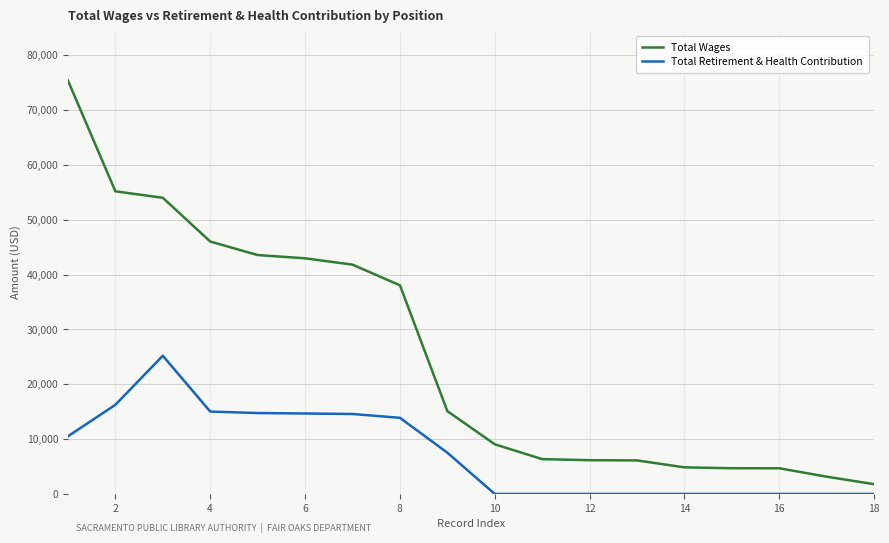

What is the highest value of the Total Wages series?

75383